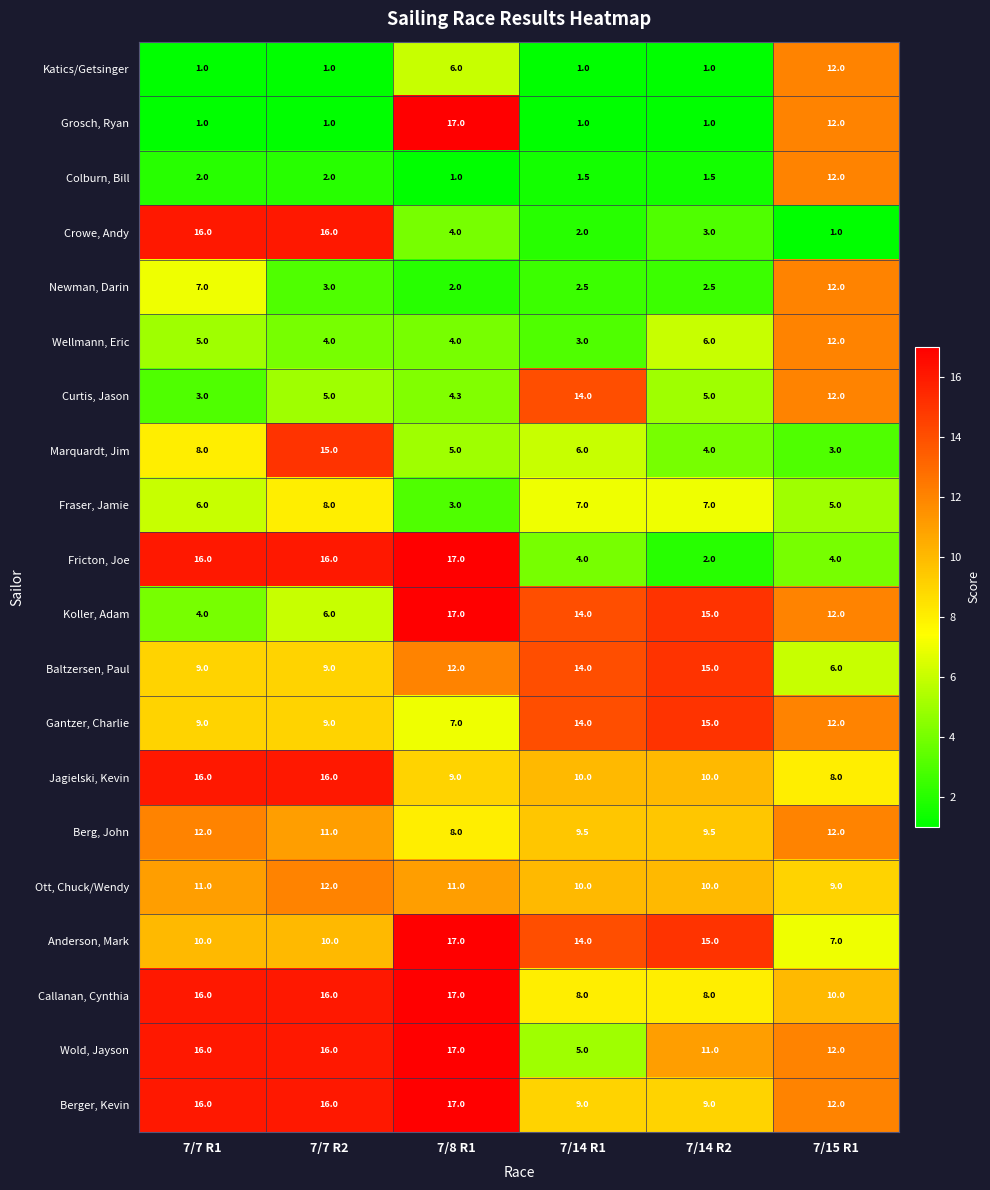

At how many categories does at least one series exceed 10?

6